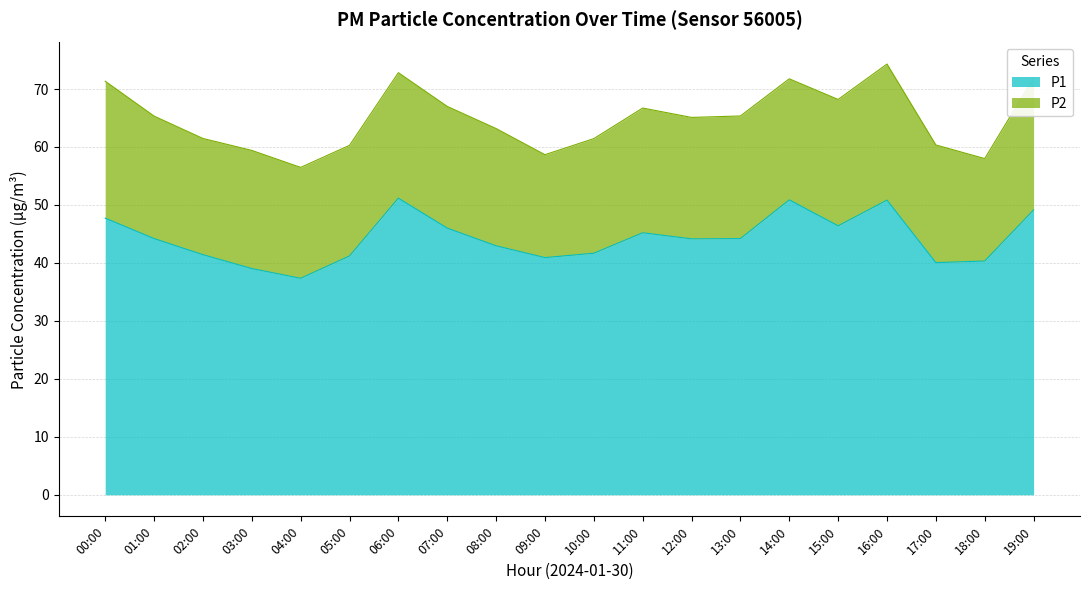

What position from the right is 02:00?

18